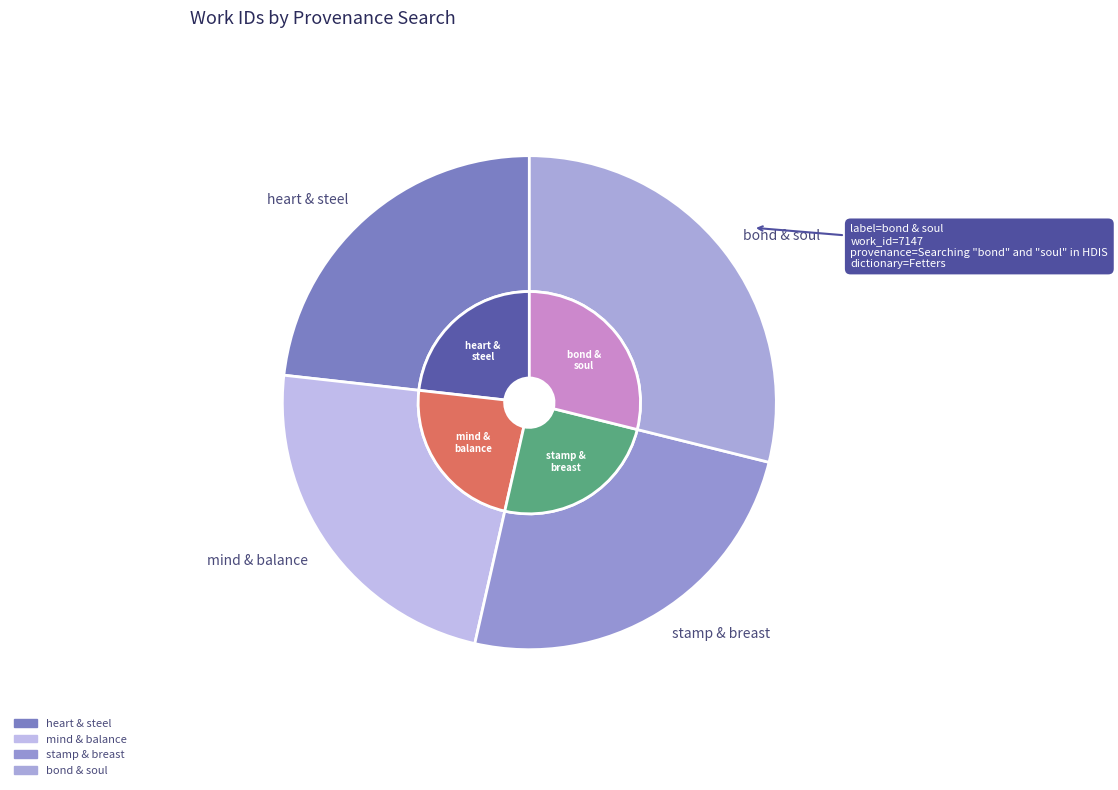

Is Searching "bond" and "soul" in HDIS the majority of the pie?

No